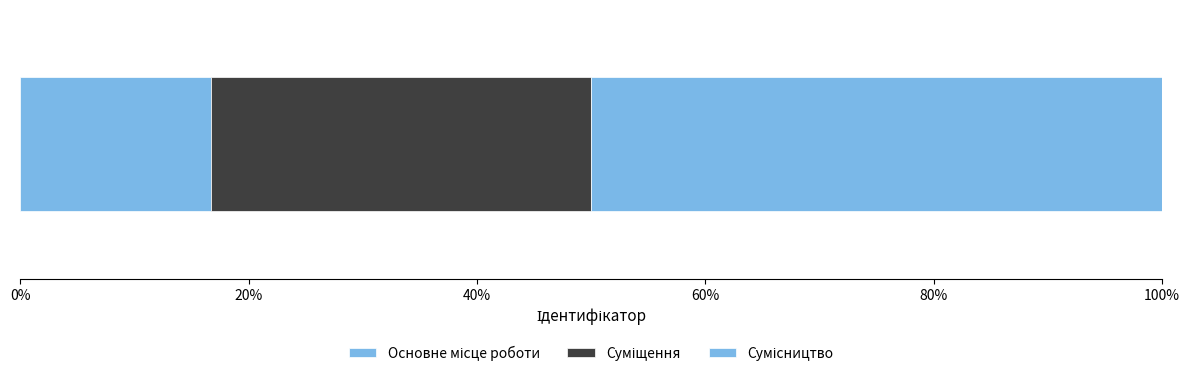

Reading left to right, transcribe all the data shown in this chart.

Основне місце роботи=1	Суміщення=2	Сумісництво=3